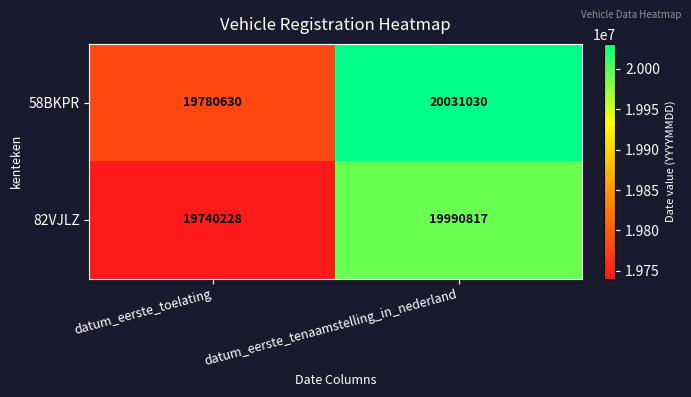

At which category does the chart reach its minimum across all series?

datum_eerste_toelating